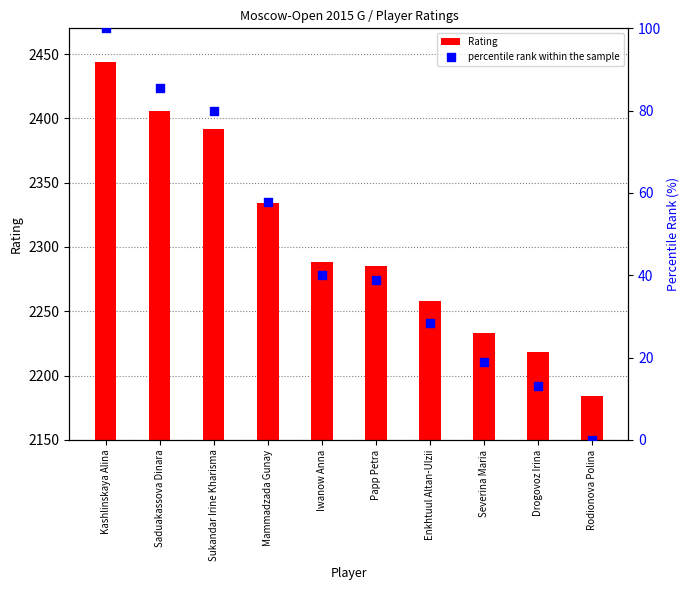

At which category is the sum across all series the highest?

Kashlinskaya Alina